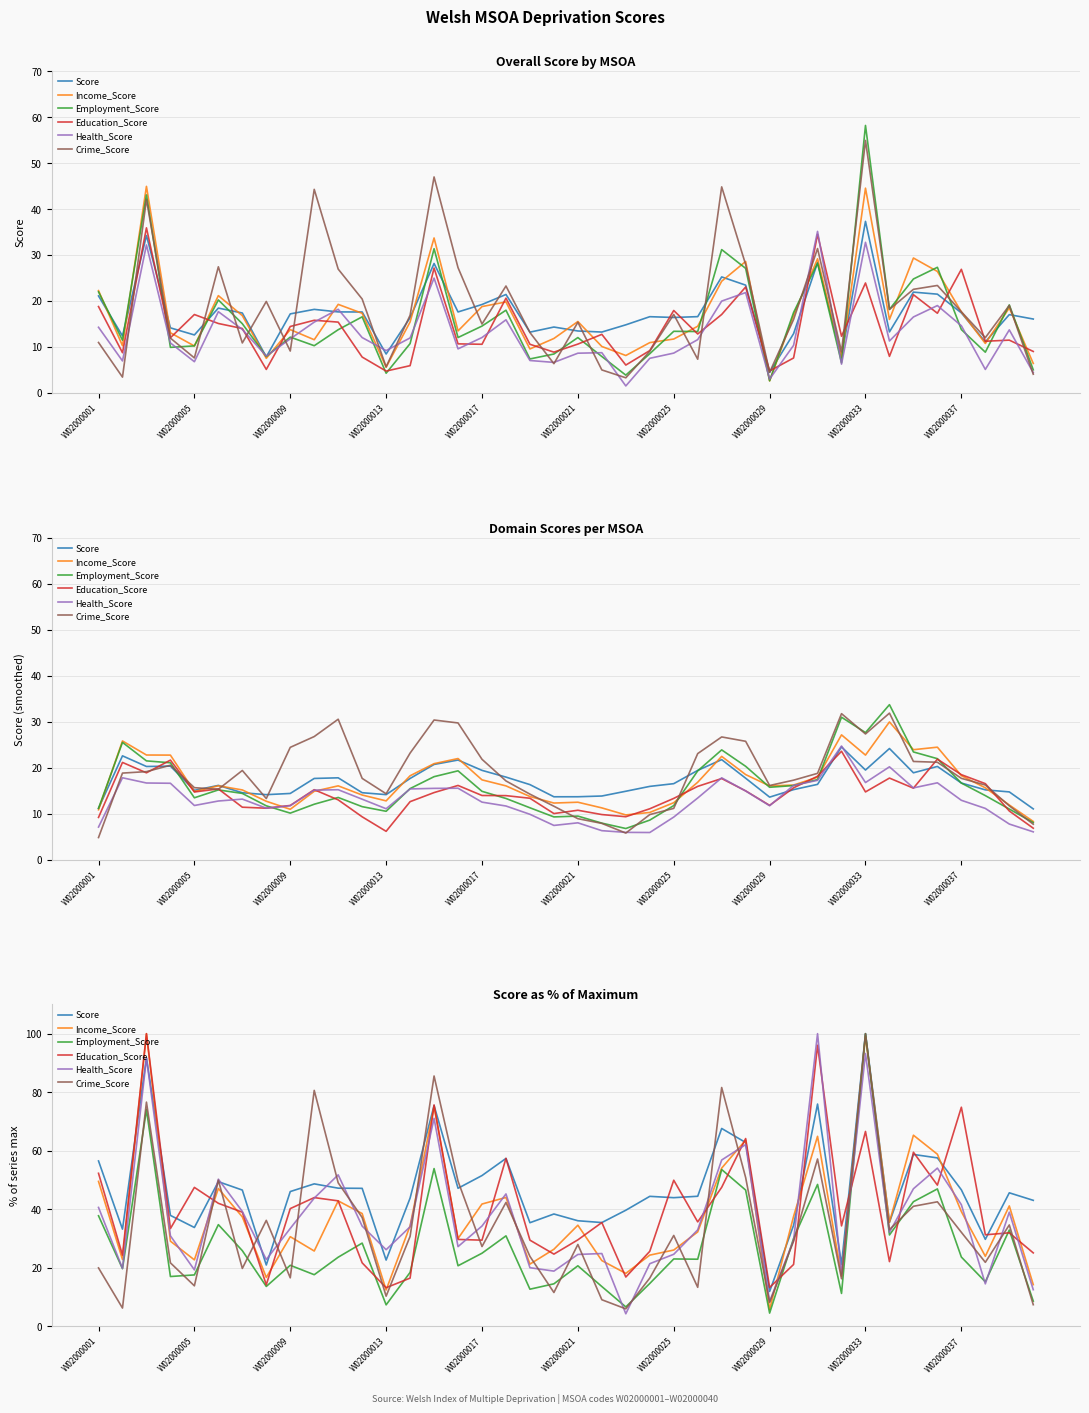

Reading left to right, transcribe all the data shown in this chart.

Score: 56.5	33.2	91.8	37.9	33.8	49.4	46.6	20.9	46.0	48.7	47.2	47.1	22.6	43.8	75.4	47.2	51.5	57.4	35.4	38.4	36.1	35.5	39.7	44.4	44.0	44.4	67.6	62.8	11.9	34.5	75.9	21.1	100.0	35.5	58.7	57.5	46.6	29.7	45.6	43.0
Income_Score: 49.5	22.8	100.0	29.1	22.7	47.1	37.4	16.7	30.6	25.7	42.9	38.5	12.4	34.3	75.0	30.0	41.8	44.0	21.2	26.3	34.5	22.4	18.1	24.3	26.1	32.2	54.1	63.6	5.8	37.6	64.9	17.1	99.1	35.5	65.3	58.8	39.2	23.9	41.1	14.2
Employment_Score: 37.8	19.7	74.0	17.0	17.6	34.7	25.8	13.6	20.8	17.6	23.6	28.4	7.3	18.4	53.9	20.7	25.0	30.9	12.7	14.5	20.7	13.6	6.6	14.6	23.0	22.9	53.6	46.6	4.5	30.0	48.5	11.2	100.0	31.2	42.6	46.9	23.7	15.2	32.9	8.6
Education_Score: 52.3	24.3	100.0	33.4	47.5	42.0	39.0	14.2	40.2	44.0	42.9	21.7	13.2	16.5	75.6	29.7	29.4	57.4	29.4	24.7	29.5	35.5	16.8	25.6	49.9	35.7	47.5	64.2	13.3	21.1	96.0	34.3	66.6	22.1	59.5	48.2	74.9	31.3	31.9	25.1
Health_Score: 40.6	19.8	91.6	30.9	19.3	50.3	39.2	22.8	33.4	43.8	51.8	34.2	26.2	34.0	71.1	27.2	34.3	45.2	20.0	18.9	24.6	24.9	4.3	21.4	24.6	33.0	56.8	62.1	8.5	29.4	100.0	17.8	93.2	32.1	47.0	54.1	41.6	14.5	39.0	12.5
Crime_Score: 19.9	6.2	76.6	21.7	13.8	49.9	19.8	36.2	16.6	80.6	49.0	37.2	10.3	30.7	85.5	49.6	27.3	42.3	23.9	11.6	28.0	9.1	6.0	16.5	31.0	13.3	81.6	50.8	8.1	29.1	57.2	16.3	100.0	33.0	41.0	42.5	32.1	21.9	34.6	7.4